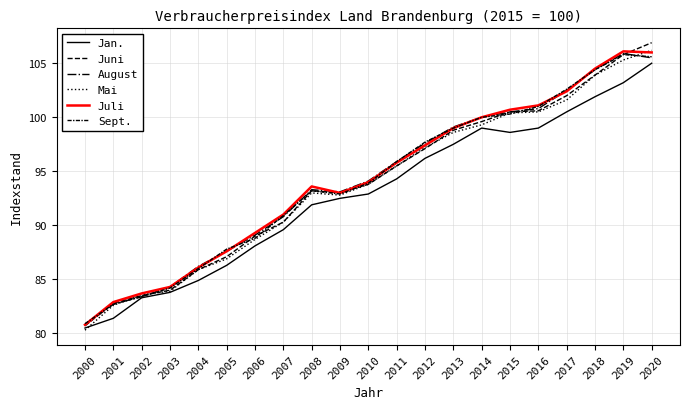

What is the difference between the maximum and second lowest values in the August series?

23.2